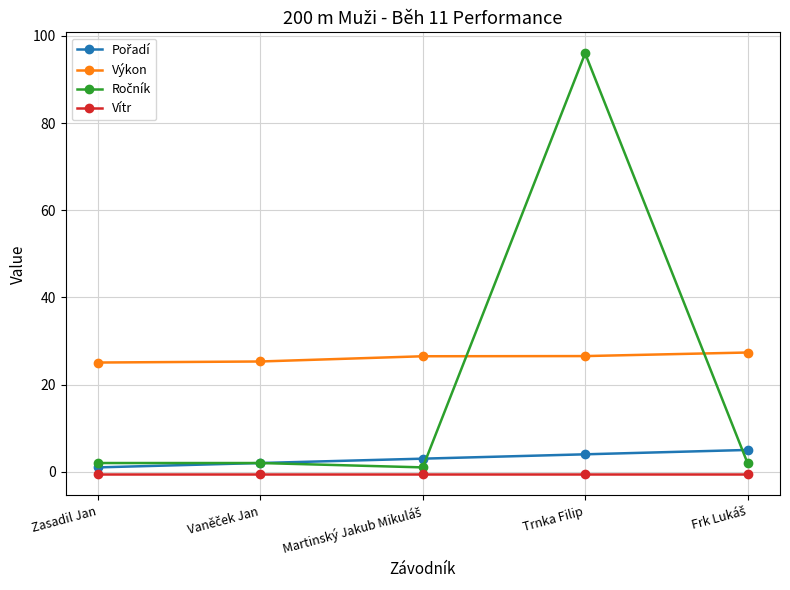

How many data points does each series have?

5